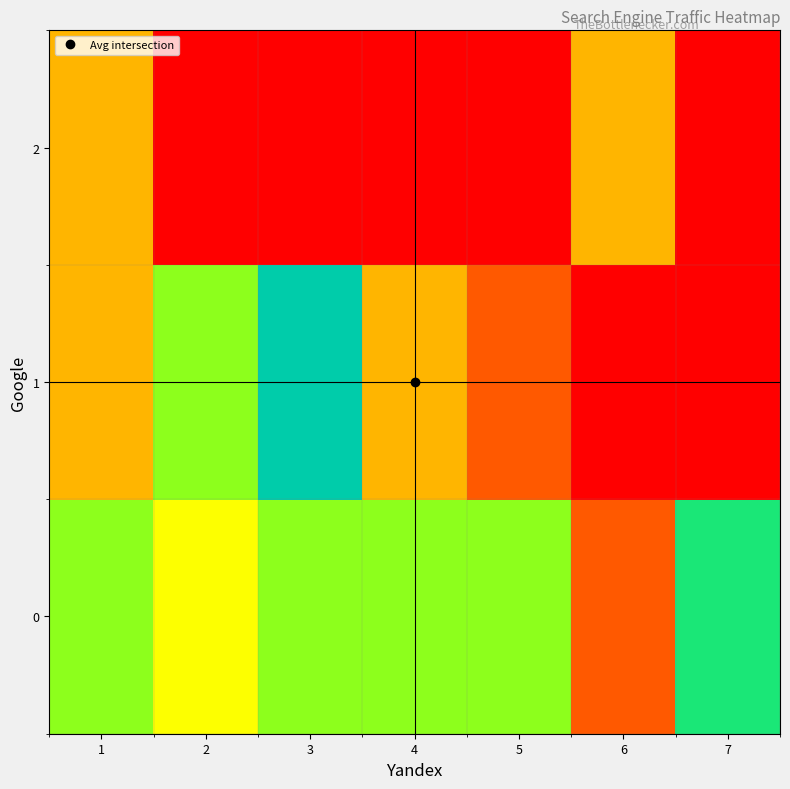

What is the difference between the highest and lowest values at 5?

4